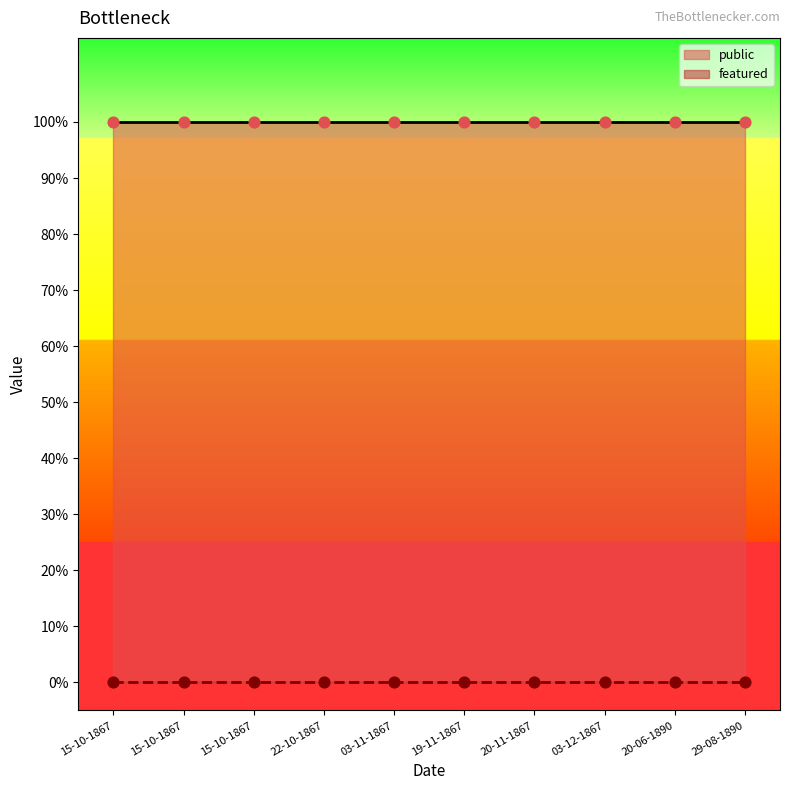

Is the value of featured at 15-10-1867 greater than the value of public at 22-10-1867?

No